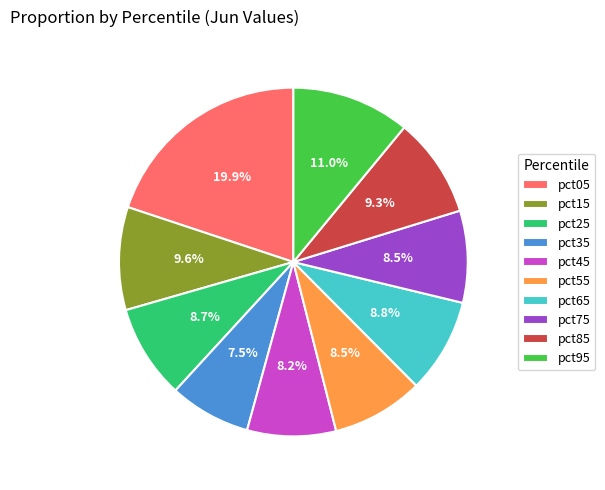

What portion of the pie excludes pct35?

92.5%